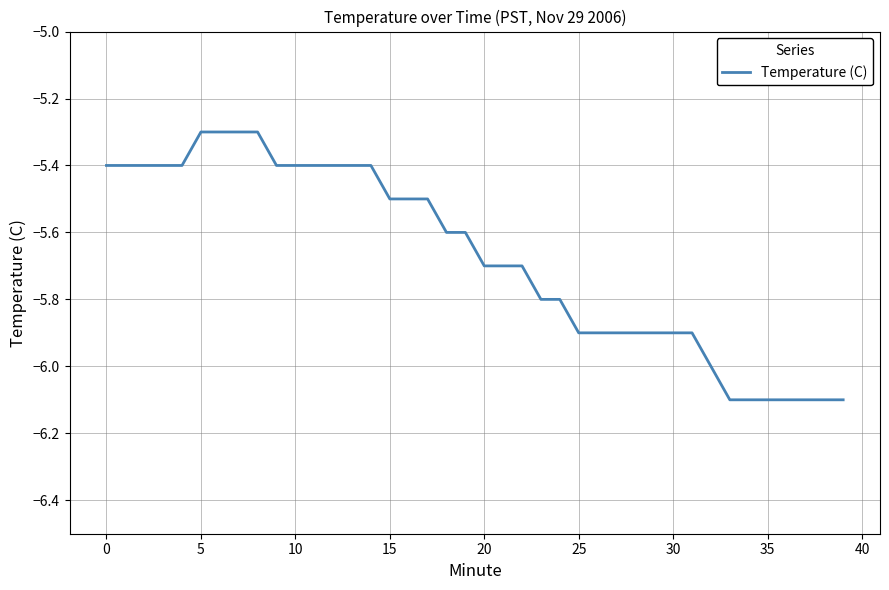

What is the difference between the maximum and minimum values?

0.8